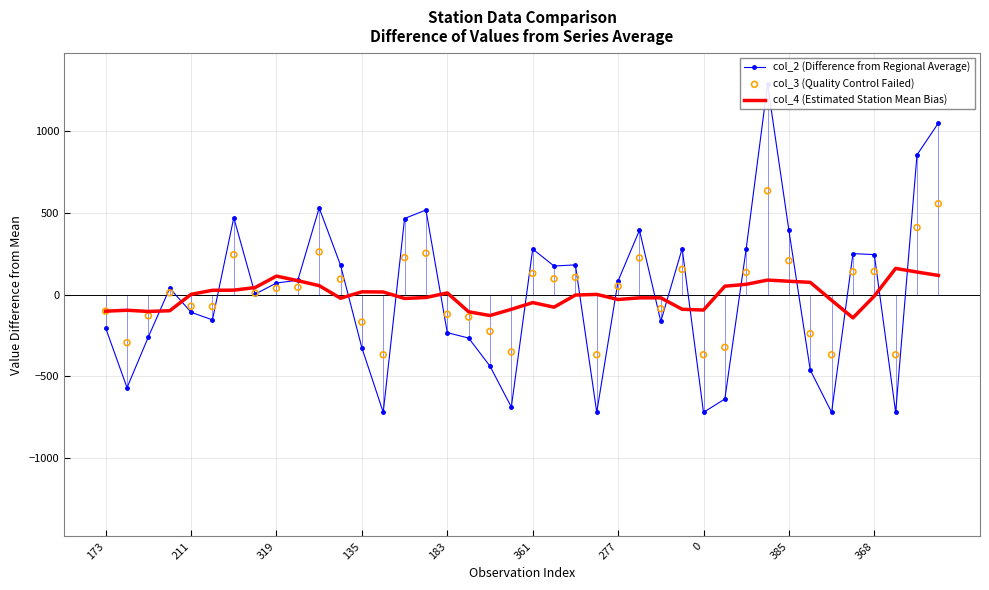

Which series has the largest total across all categories?

col_3 (Quality Control Failed)